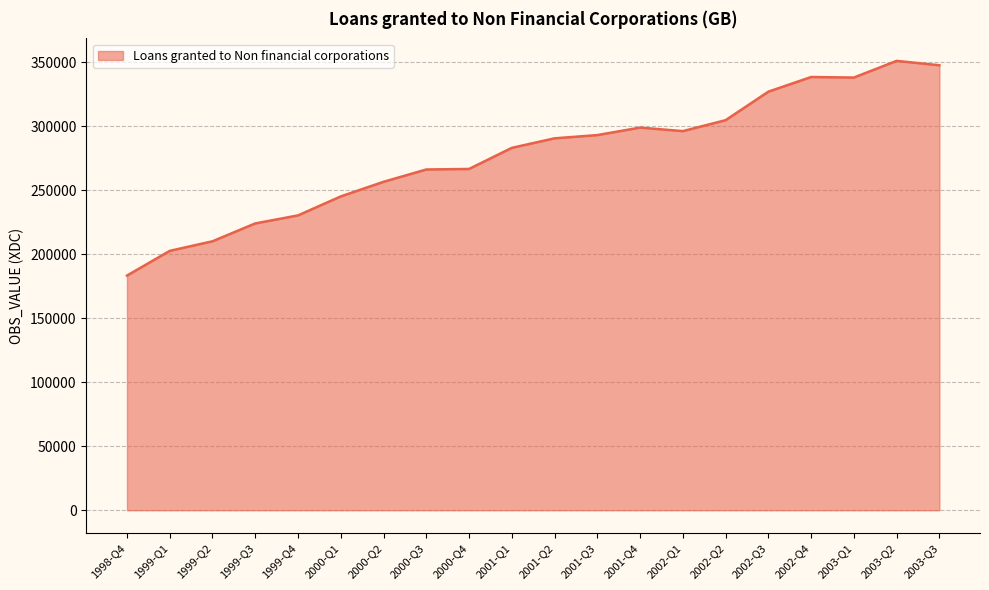

What is the sum of all values?

5557182